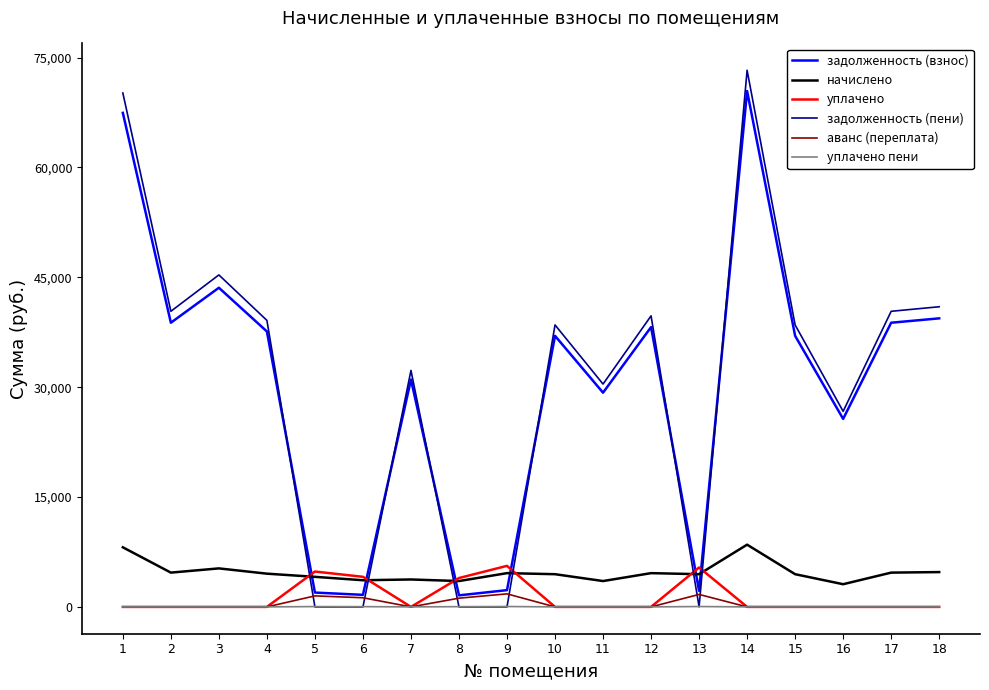

What are all the series names shown in the legend?

задолженность (взнос), начислено, уплачено, задолженность (пени), аванс (переплата), уплачено пени